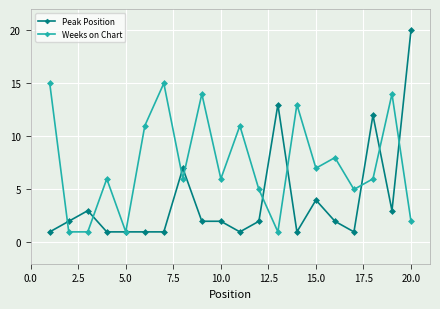

True or false: Weeks on Chart has more than 1 points higher than both neighbors.

True